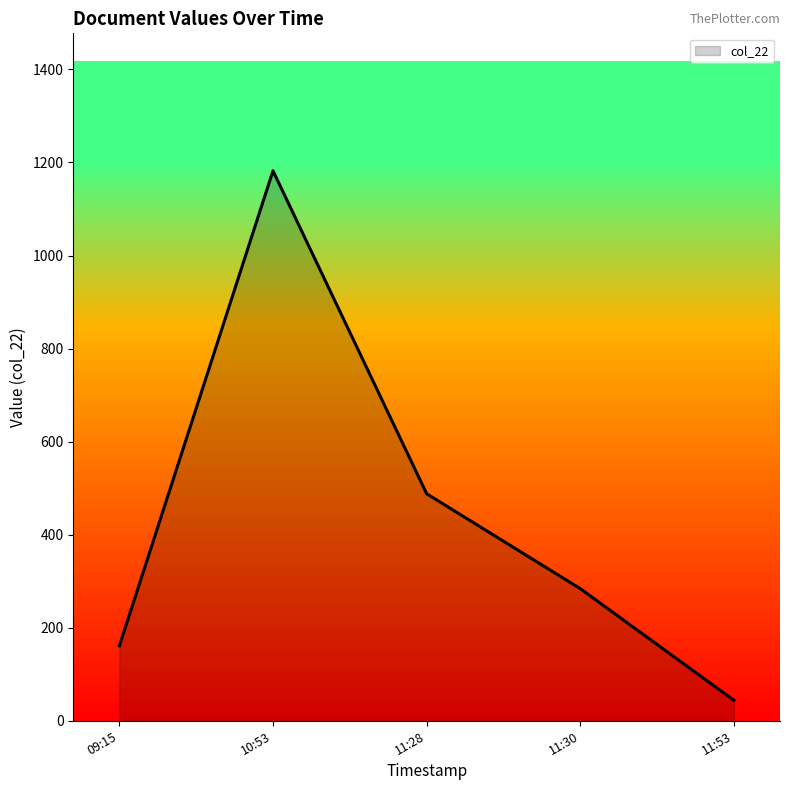

List the labels in order of value, smallest first.

11:53, 09:15, 11:30, 11:28, 10:53